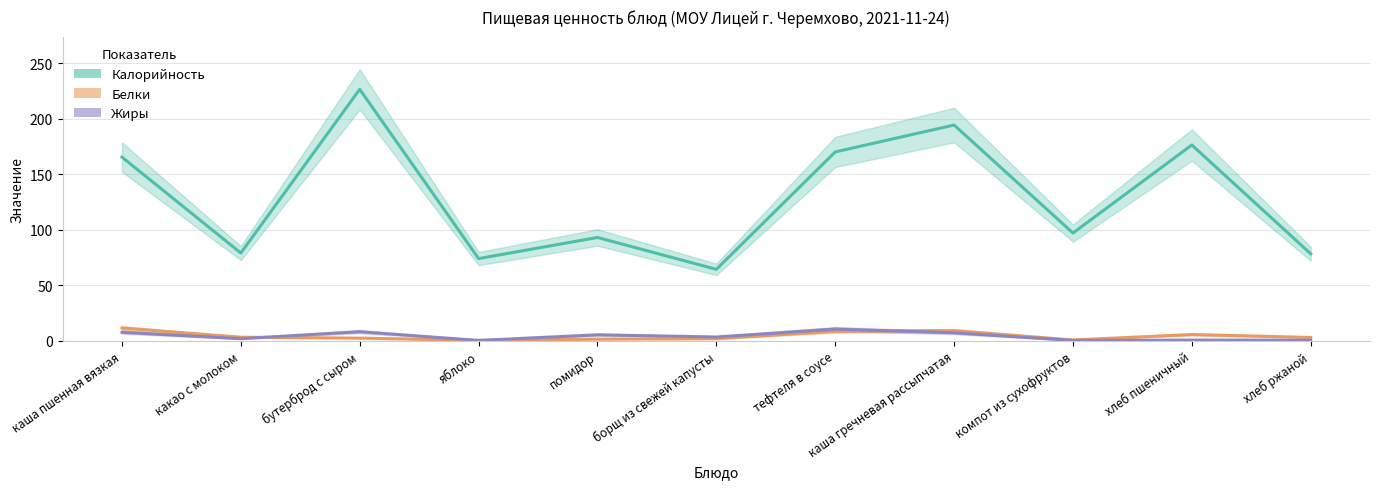

What is the label of the 2nd point from the right?

хлеб пшеничный